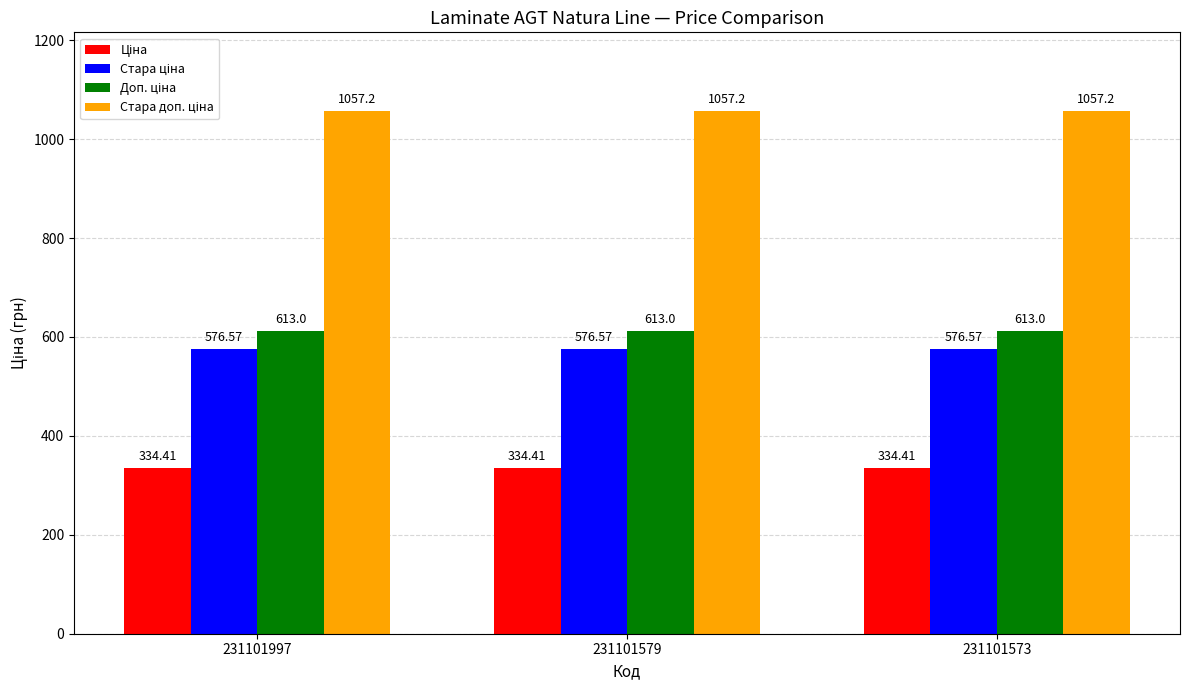

What is the total value across all series at 231101573?

2581.2